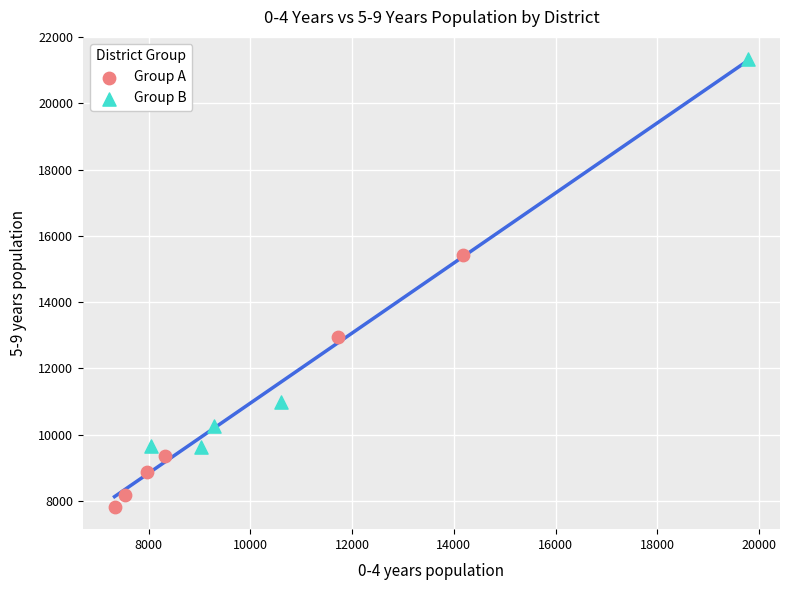

Which series reaches the minimum Y coordinate?

Group A